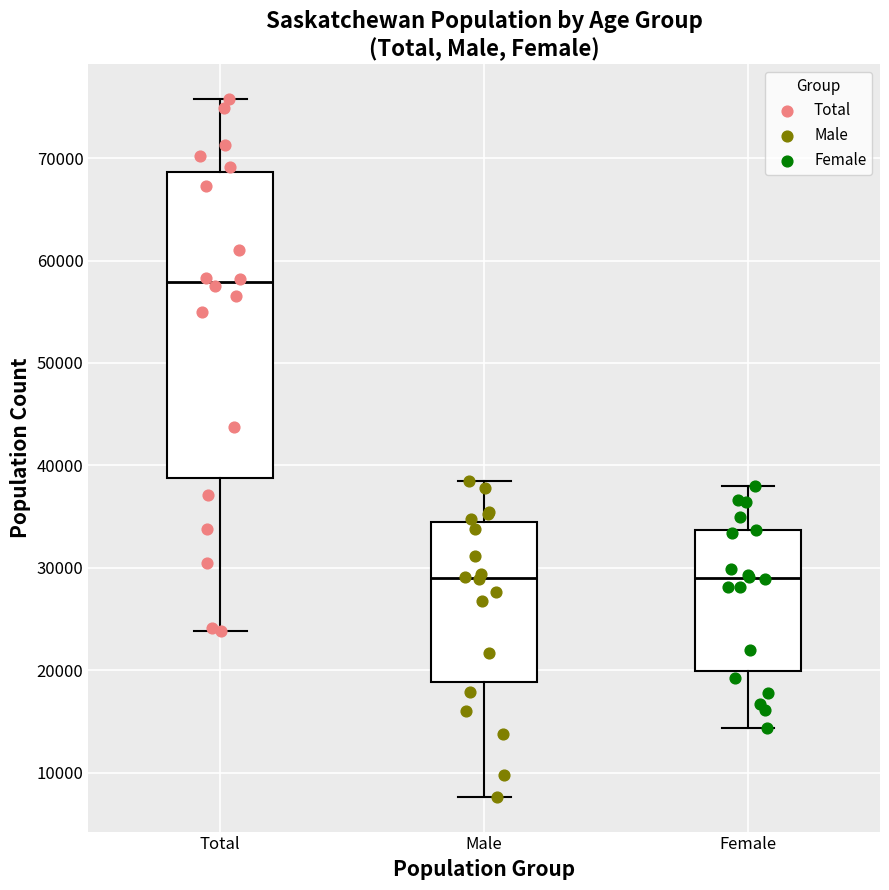

Where is the upper edge of the box for Female on the y-axis? The values are not printed on the chart, so give them approximately, as read against the axis.

34000